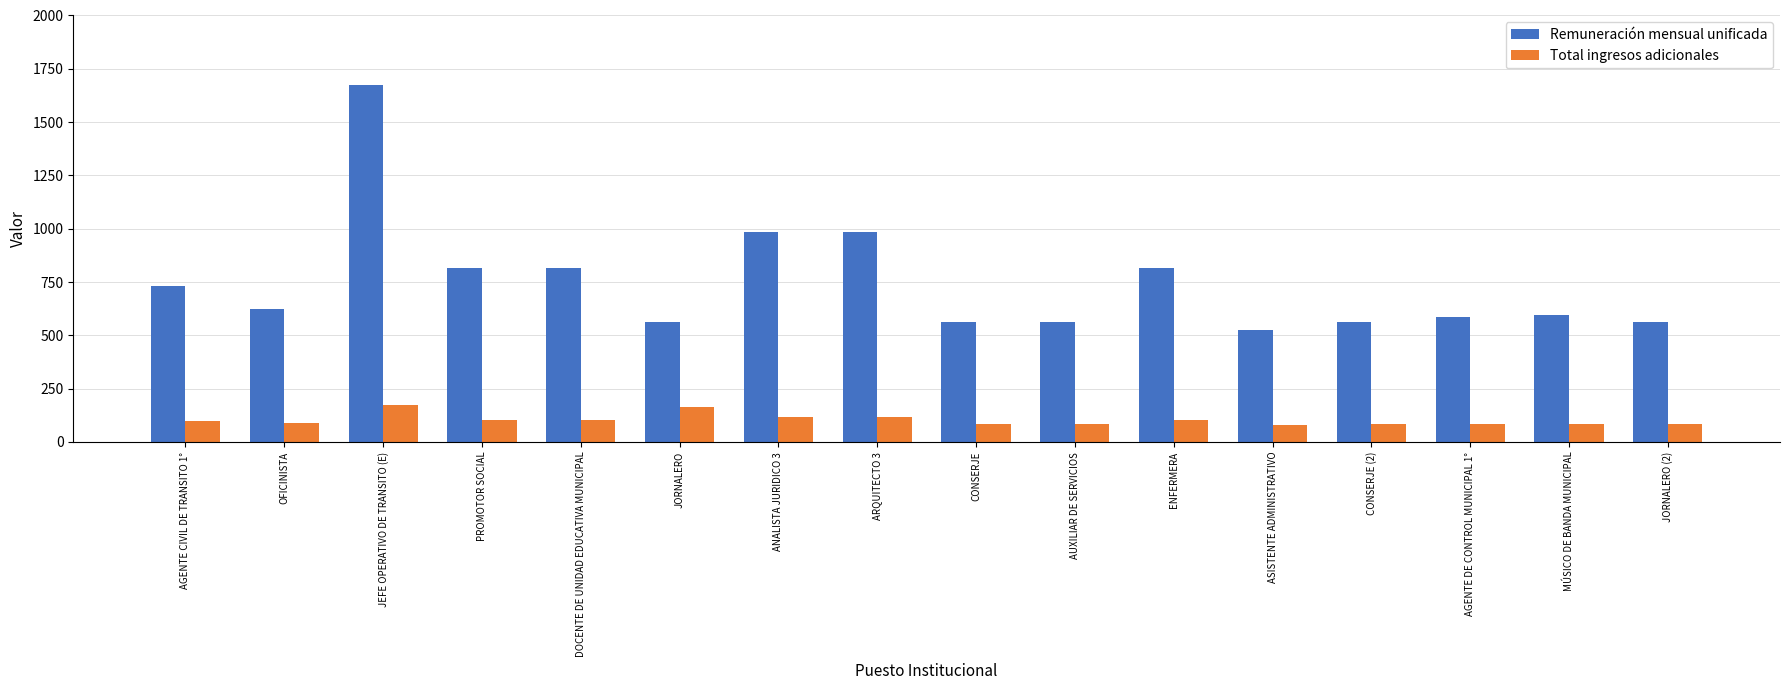

Rank the series at OFICINISTA from lowest to highest value.

Total ingresos adicionales, Remuneración mensual unificada